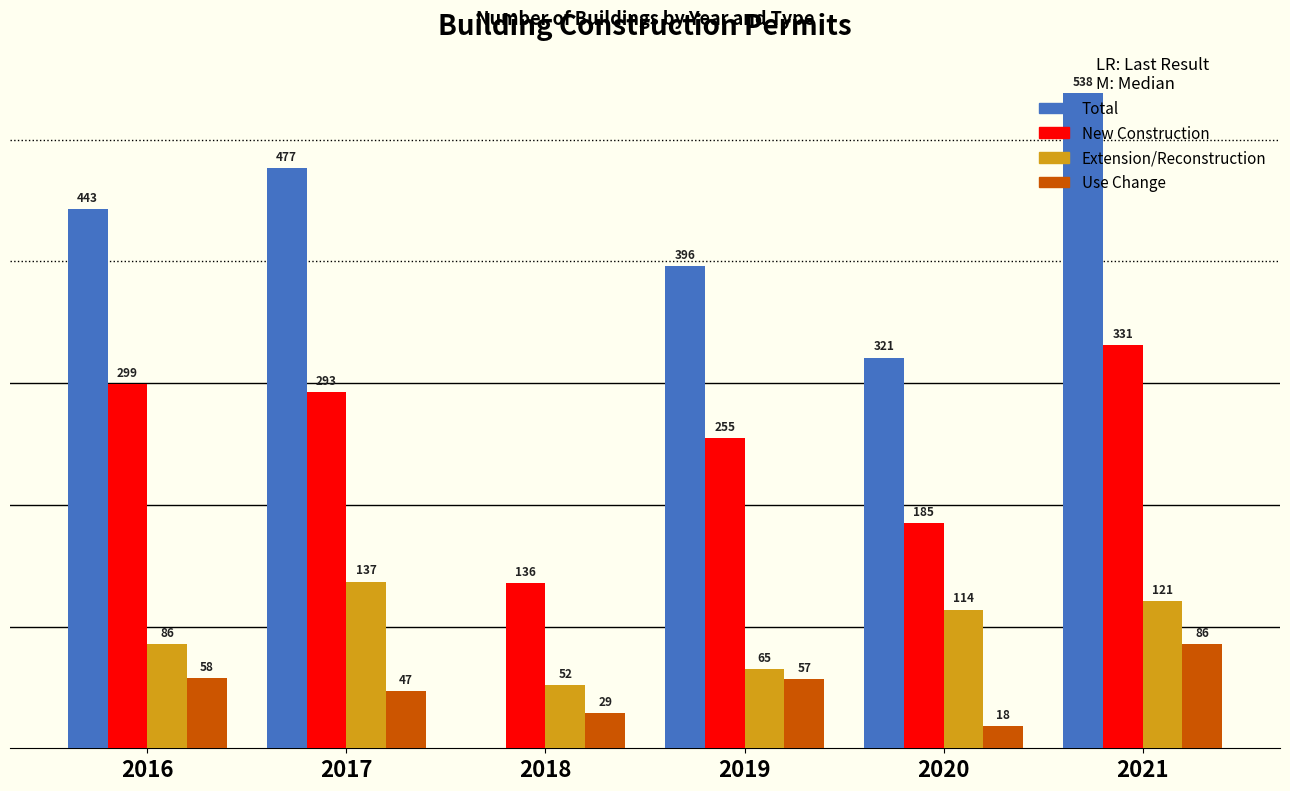

Which series has the largest total across all categories?

Total